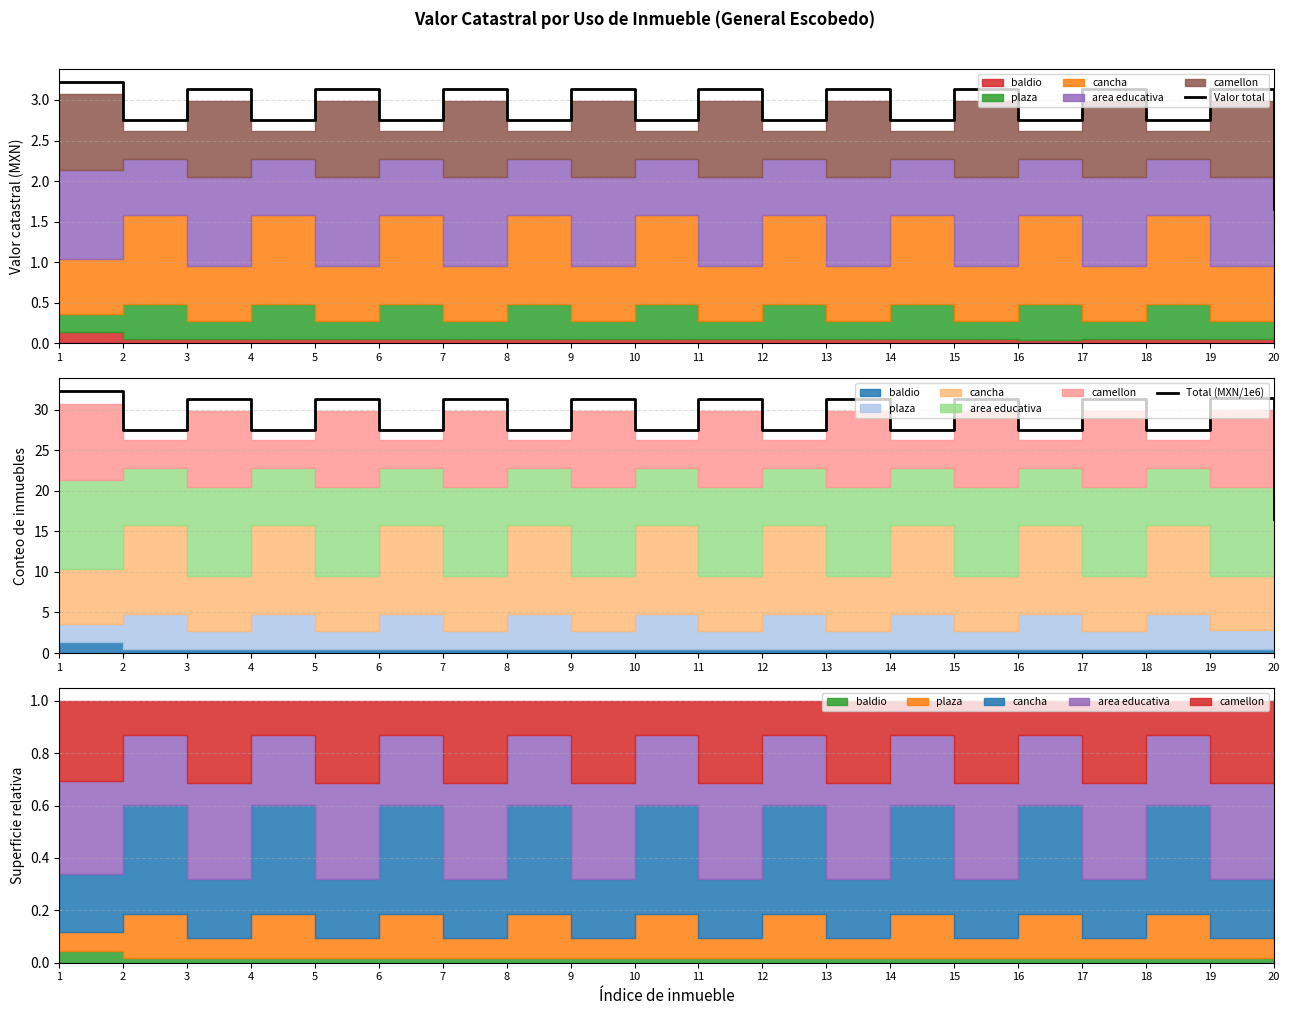

What is the value of the Total (MXN/1e6) point at the 18th from the left?

27.5